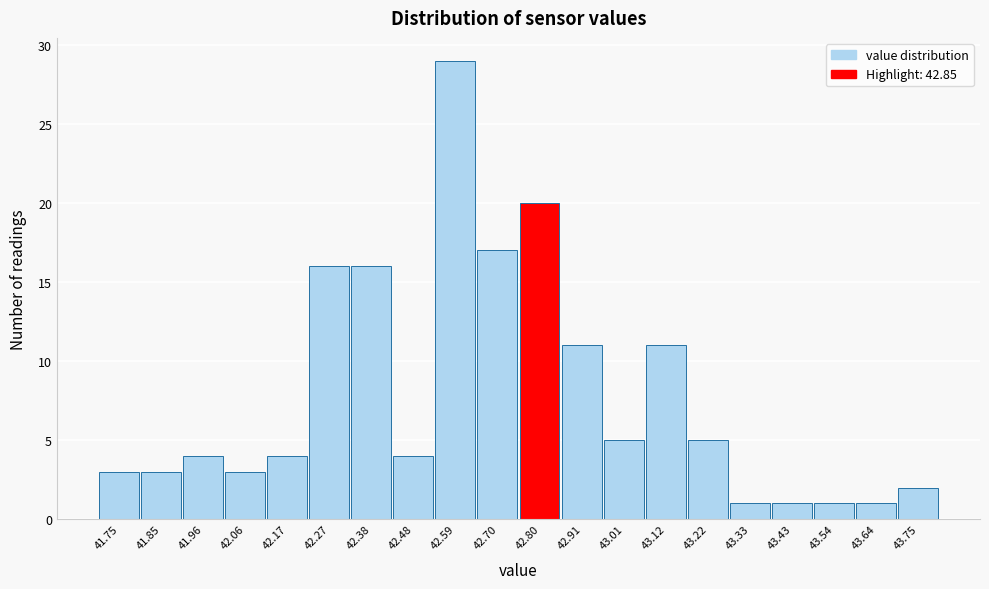

Reading right to left, what are all the values shown in this chart?

2	1	1	1	1	5	11	5	11	20	17	29	4	16	16	4	3	4	3	3